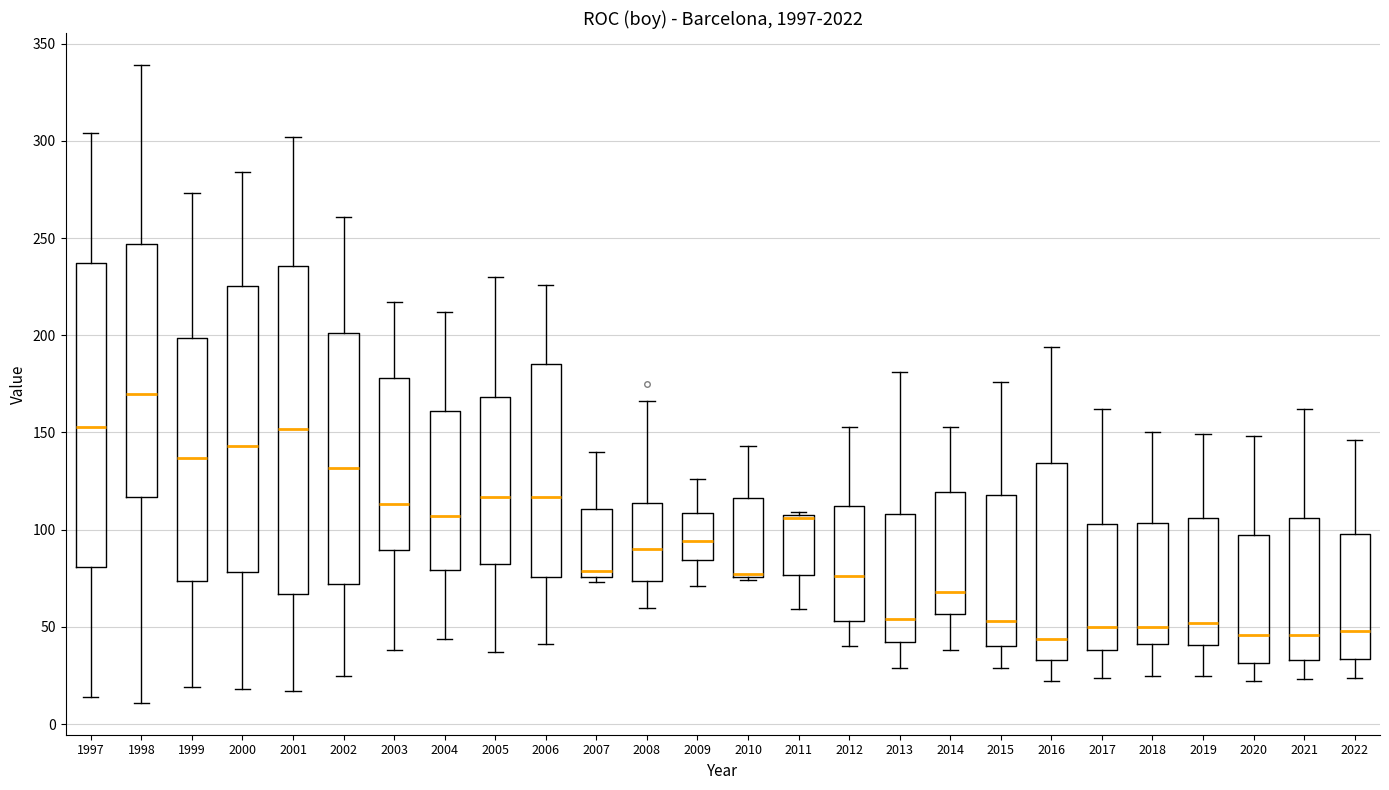

Where is the upper edge of the box at x = 2006 on the y-axis? The values are not printed on the chart, so give them approximately, as read against the axis.

185